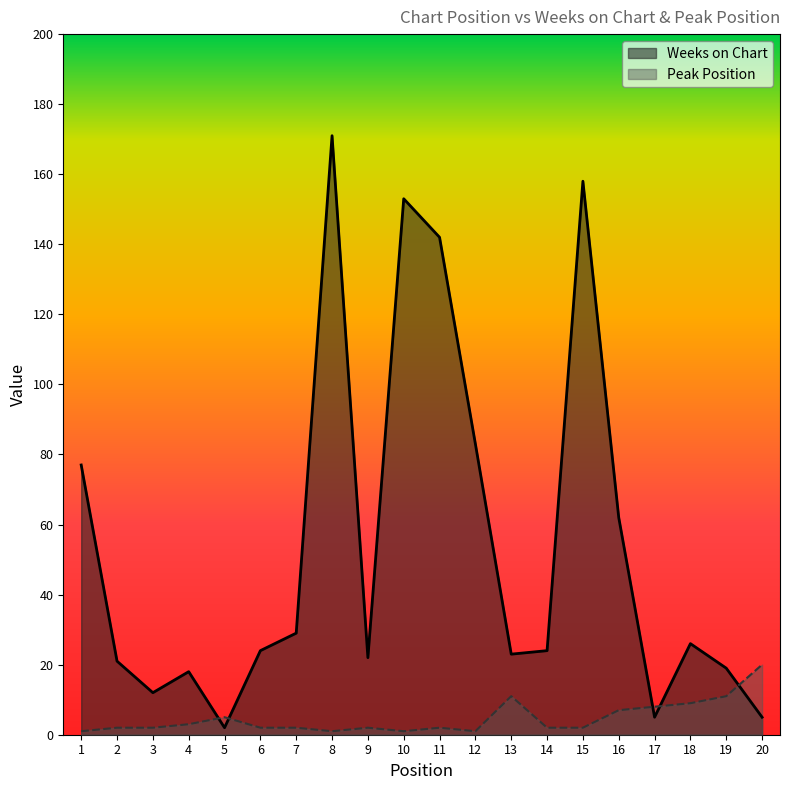

Between which two adjacent categories do Weeks on Chart and Peak Position first intersect?

4 and 5